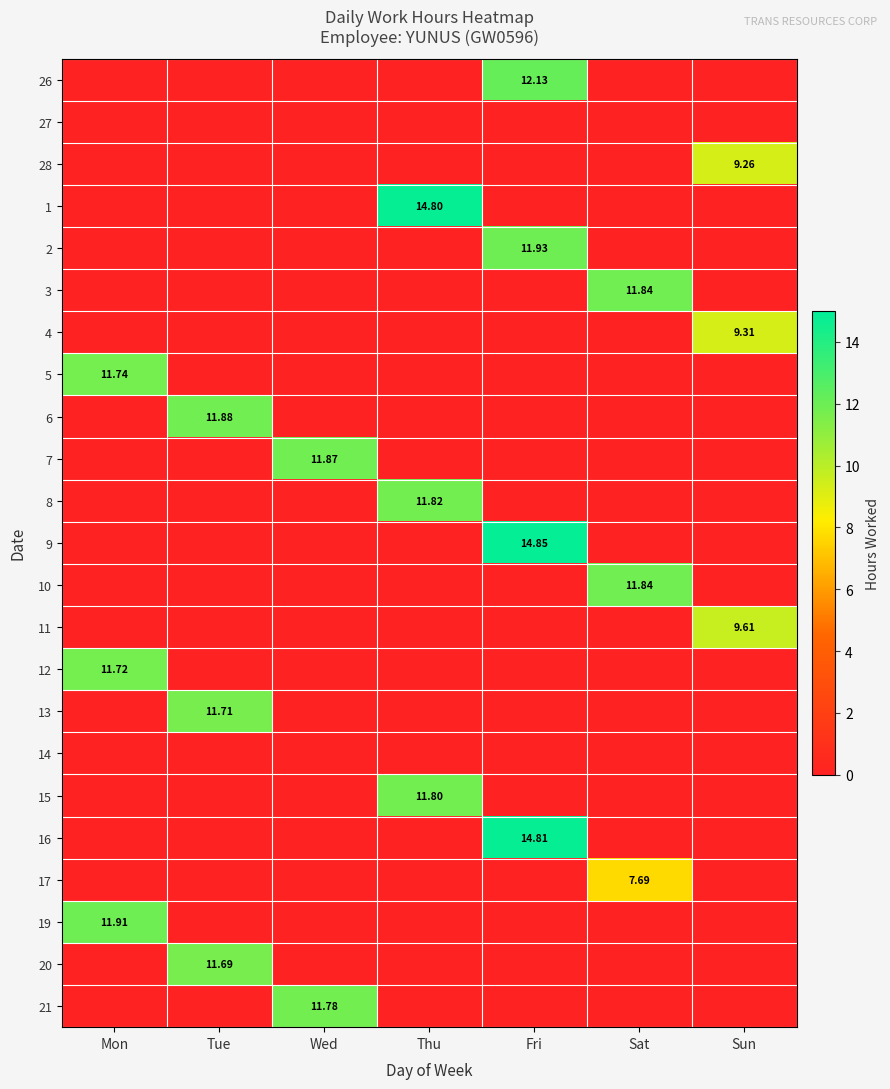

Is it true that 9 equals 14.8 at Fri?

True